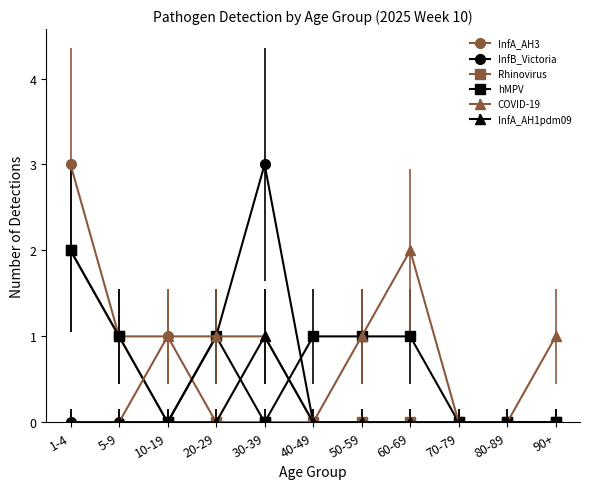

Where is the first local minimum for hMPV?

10-19